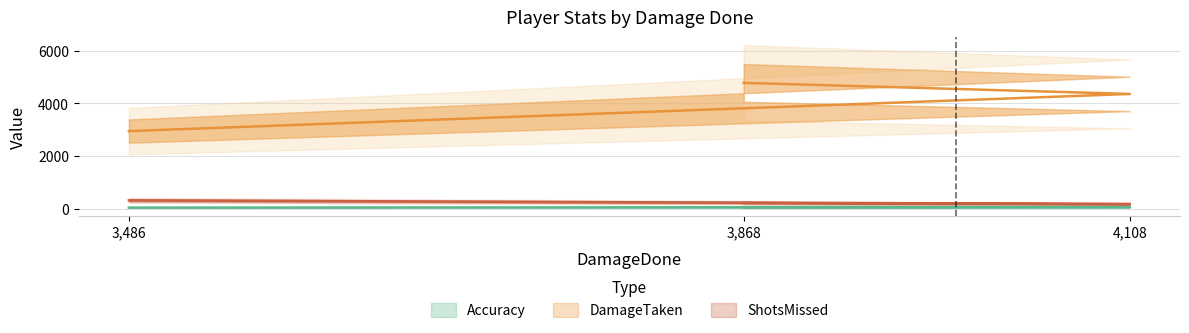

True or false: ShotsMissed has a value of 169.0 at 4108.

True